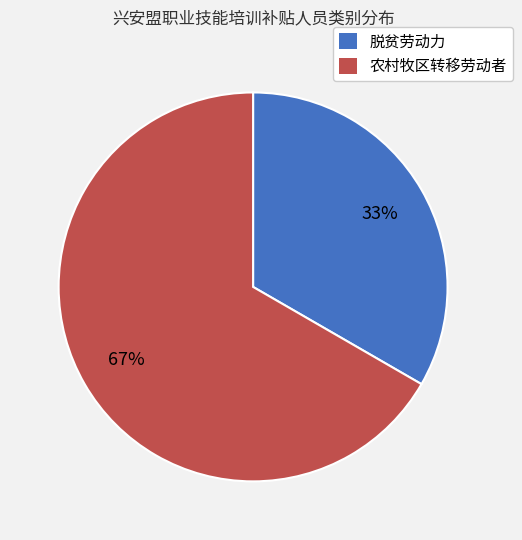

Rank the categories by value from lowest to highest.

脱贫劳动力, 农村牧区转移劳动者